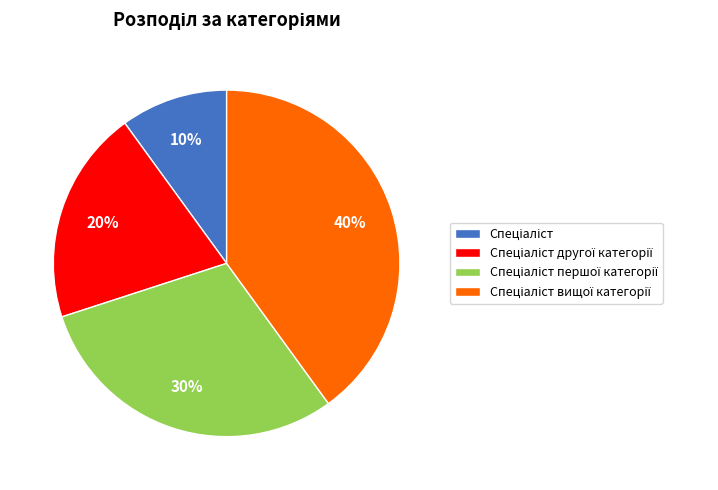

To the nearest percent, what is the average slice percentage?

25%